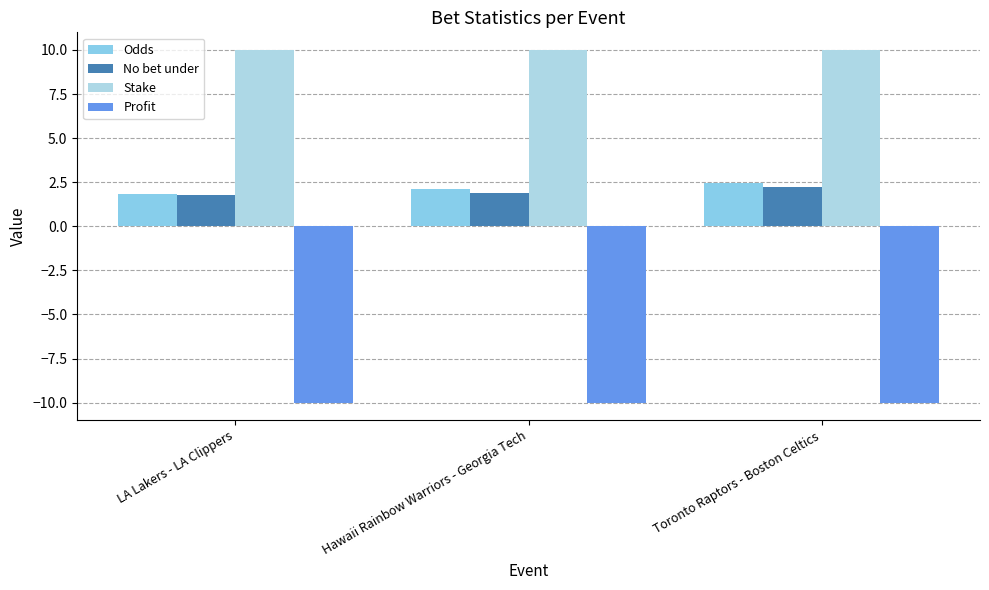

What is the smallest value displayed?

-10.0